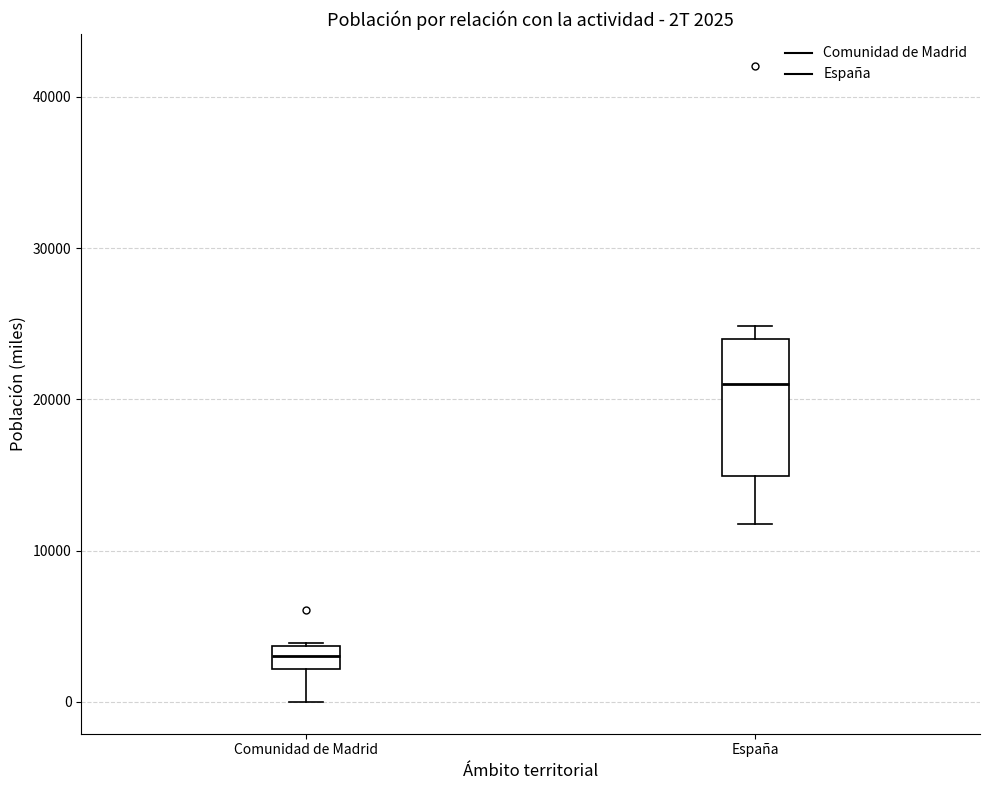

Which box has the lowest median line?

Comunidad de Madrid